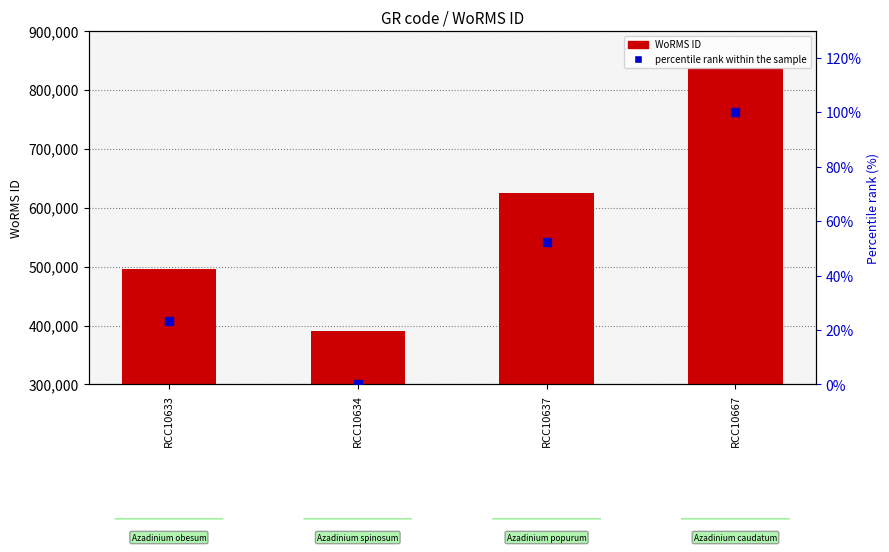

What are all the series names shown in the legend?

WoRMS ID, percentile rank within the sample